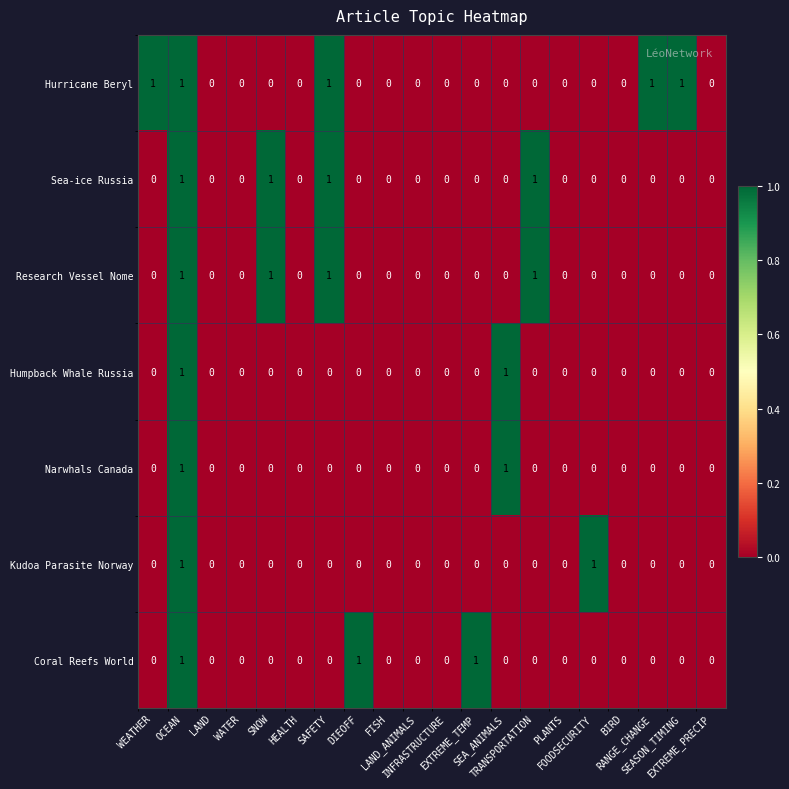

Count the Narwhals Canada values in the range 0 to 1.

20